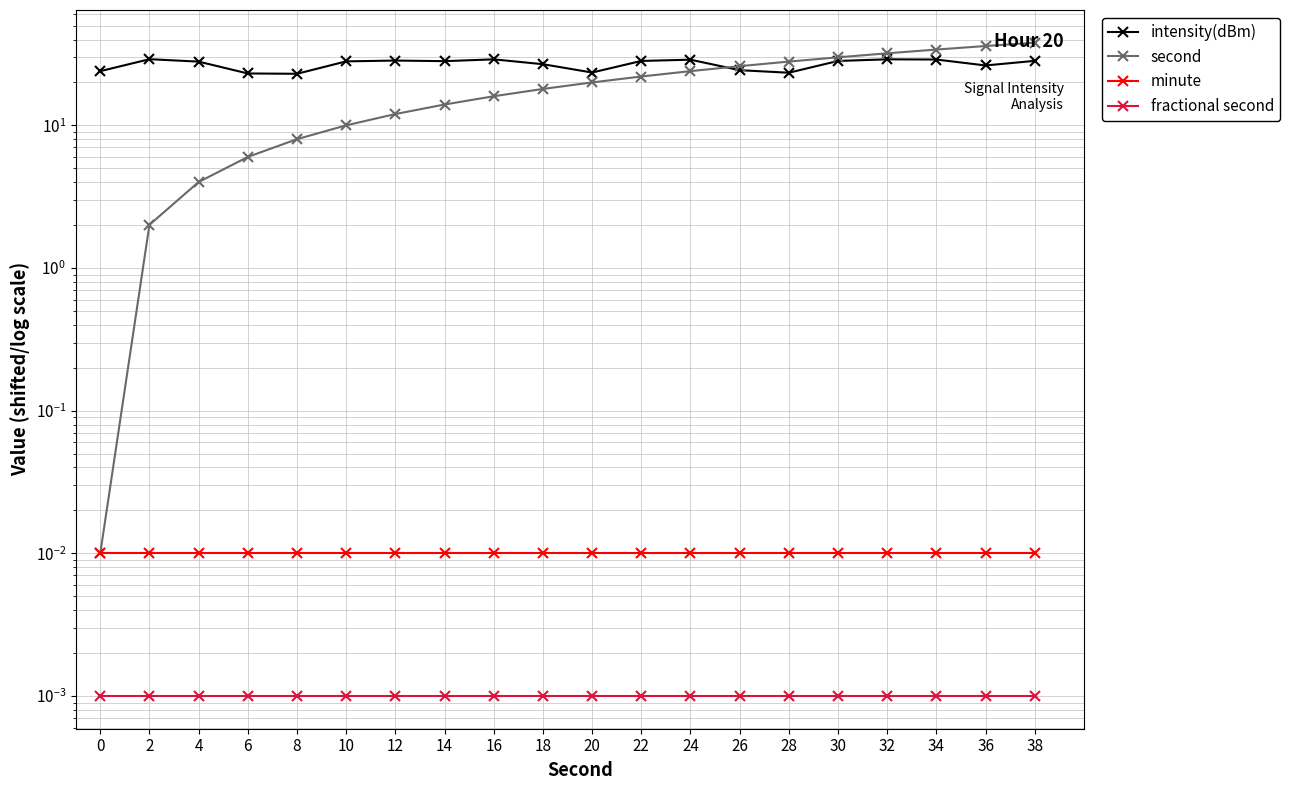

What is the sum of the intensity(dBm) values at 22 and 28?

51.7